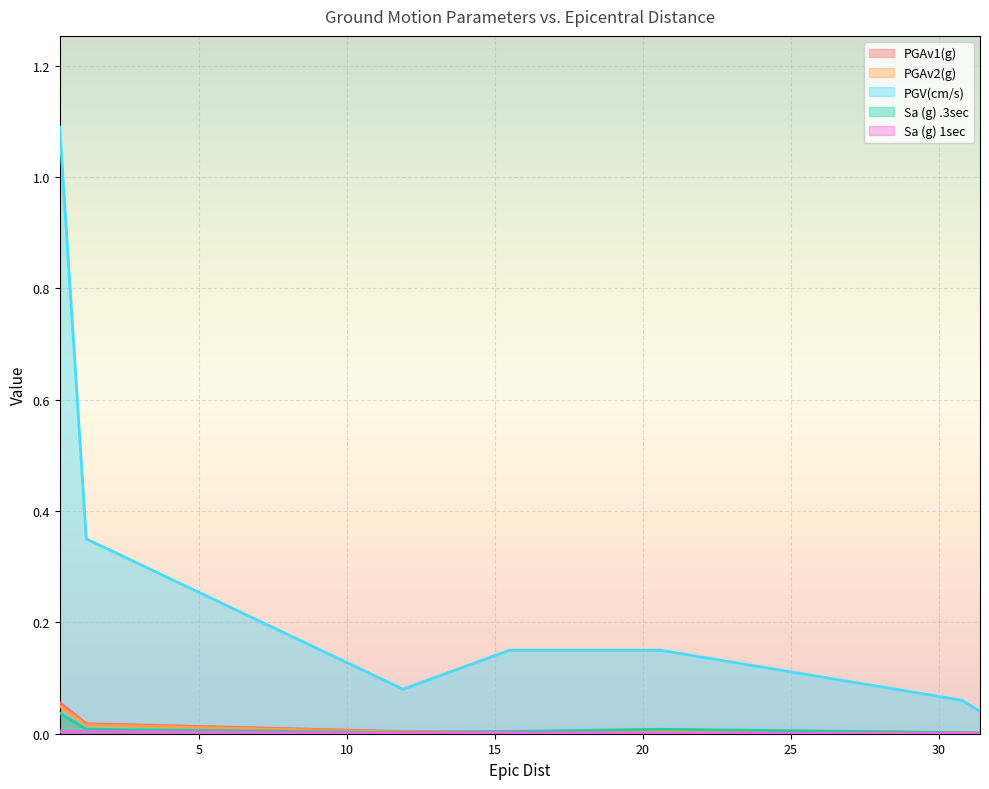

Is it true that Sa (g) .3sec equals 0.0 at 1.2?

False